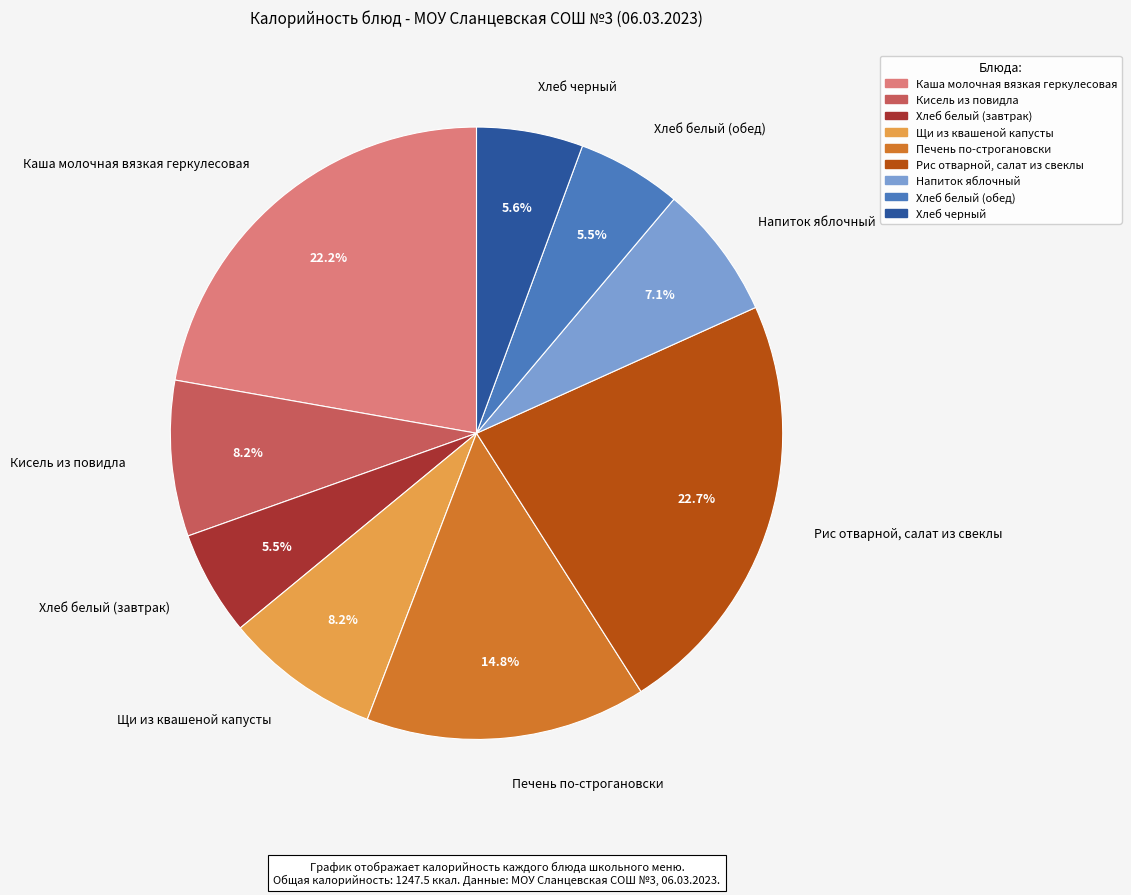

What percentage do Хлеб черный and Щи из квашеной капусты together represent?

13.8%